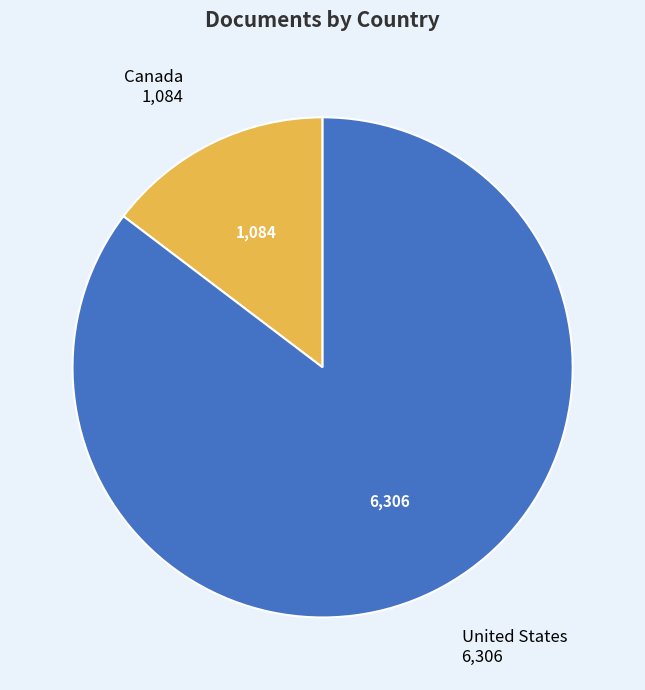

Rank the categories by value from lowest to highest.

Canada, United States